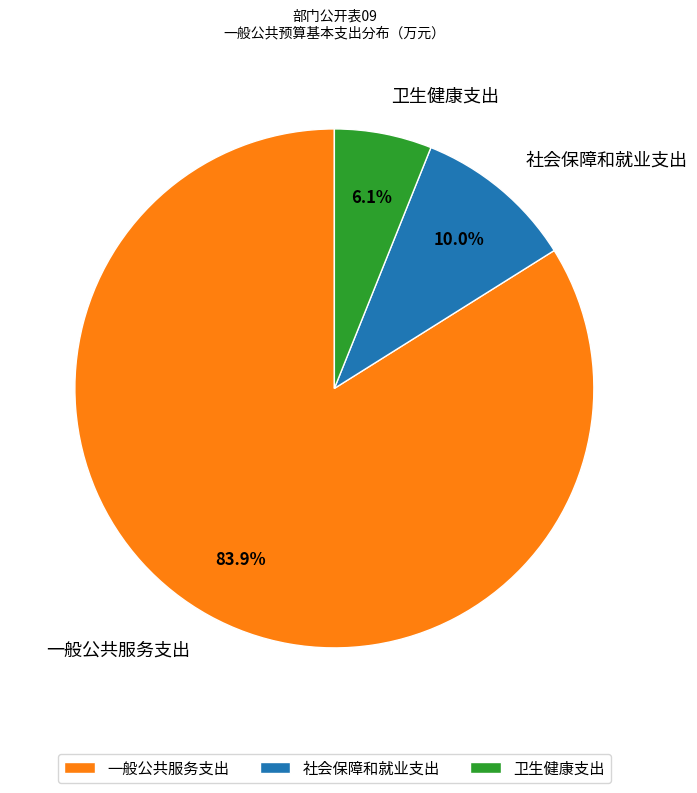

What is the total percentage of 一般公共服务支出 and 卫生健康支出?

90.0%